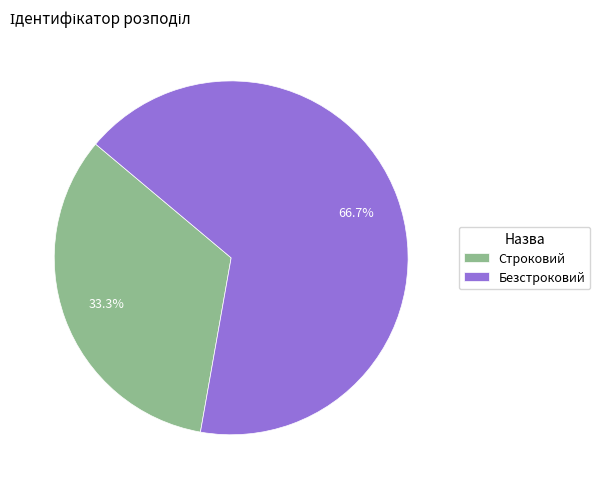

Count the number of slices in the pie.

2